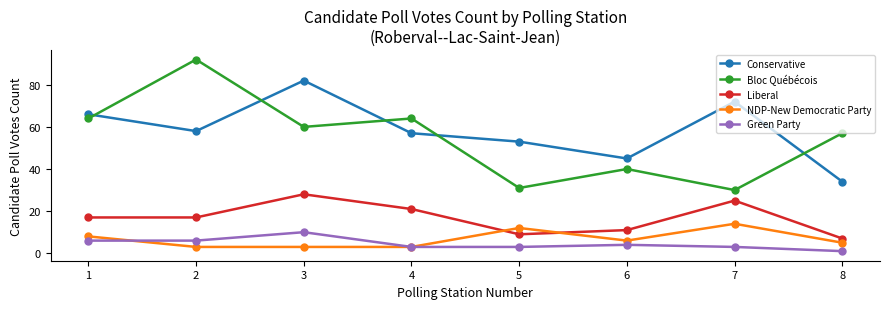

Which series changed the most between 1 and 6?

Bloc Québécois